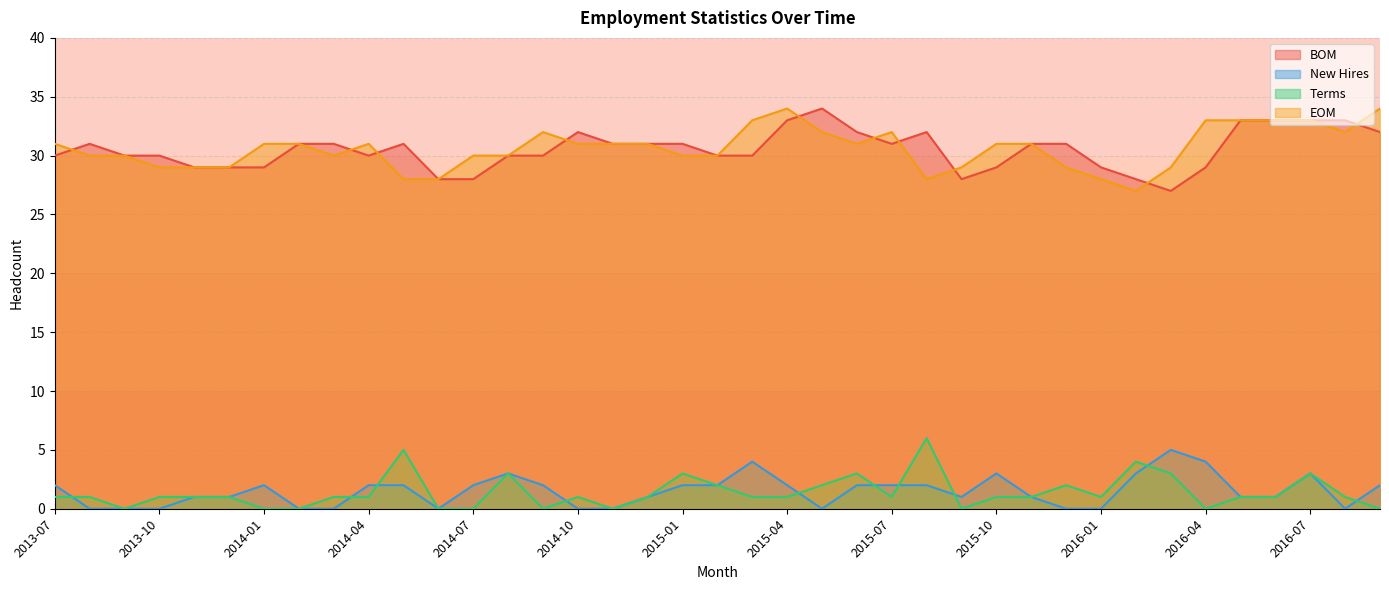

Reading left to right, list all the values displayed in this chart.

BOM: 2013-07=30	2013-08=31	2013-09=30	2013-10=30	2013-11=29	2013-12=29	2014-01=29	2014-02=31	2014-03=31	2014-04=30	2014-05=31	2014-06=28	2014-07=28	2014-08=30	2014-09=30	2014-10=32	2014-11=31	2014-12=31	2015-01=31	2015-02=30	2015-03=30	2015-04=33	2015-05=34	2015-06=32	2015-07=31	2015-08=32	2015-09=28	2015-10=29	2015-11=31	2015-12=31	2016-01=29	2016-02=28	2016-03=27	2016-04=29	2016-05=33	2016-06=33	2016-07=33	2016-08=33	2016-09=32
New Hires: 2013-07=2	2013-08=0	2013-09=0	2013-10=0	2013-11=1	2013-12=1	2014-01=2	2014-02=0	2014-03=0	2014-04=2	2014-05=2	2014-06=0	2014-07=2	2014-08=3	2014-09=2	2014-10=0	2014-11=0	2014-12=1	2015-01=2	2015-02=2	2015-03=4	2015-04=2	2015-05=0	2015-06=2	2015-07=2	2015-08=2	2015-09=1	2015-10=3	2015-11=1	2015-12=0	2016-01=0	2016-02=3	2016-03=5	2016-04=4	2016-05=1	2016-06=1	2016-07=3	2016-08=0	2016-09=2
Terms: 2013-07=1	2013-08=1	2013-09=0	2013-10=1	2013-11=1	2013-12=1	2014-01=0	2014-02=0	2014-03=1	2014-04=1	2014-05=5	2014-06=0	2014-07=0	2014-08=3	2014-09=0	2014-10=1	2014-11=0	2014-12=1	2015-01=3	2015-02=2	2015-03=1	2015-04=1	2015-05=2	2015-06=3	2015-07=1	2015-08=6	2015-09=0	2015-10=1	2015-11=1	2015-12=2	2016-01=1	2016-02=4	2016-03=3	2016-04=0	2016-05=1	2016-06=1	2016-07=3	2016-08=1	2016-09=0
EOM: 2013-07=31	2013-08=30	2013-09=30	2013-10=29	2013-11=29	2013-12=29	2014-01=31	2014-02=31	2014-03=30	2014-04=31	2014-05=28	2014-06=28	2014-07=30	2014-08=30	2014-09=32	2014-10=31	2014-11=31	2014-12=31	2015-01=30	2015-02=30	2015-03=33	2015-04=34	2015-05=32	2015-06=31	2015-07=32	2015-08=28	2015-09=29	2015-10=31	2015-11=31	2015-12=29	2016-01=28	2016-02=27	2016-03=29	2016-04=33	2016-05=33	2016-06=33	2016-07=33	2016-08=32	2016-09=34